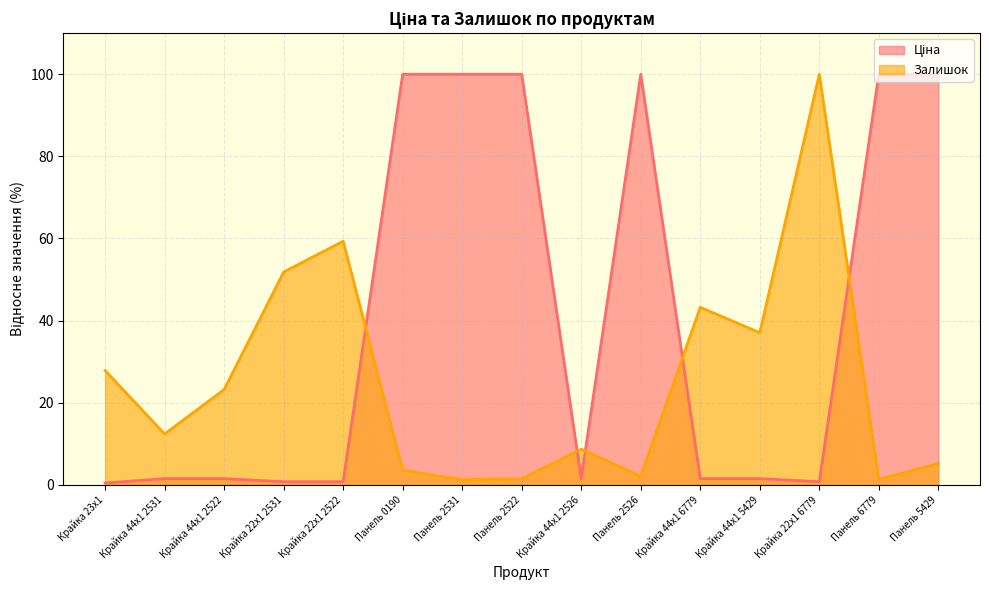

What is the sum of the Ціна values at Крайка 44x1 6779 and Крайка 44x1 2526?

3.0